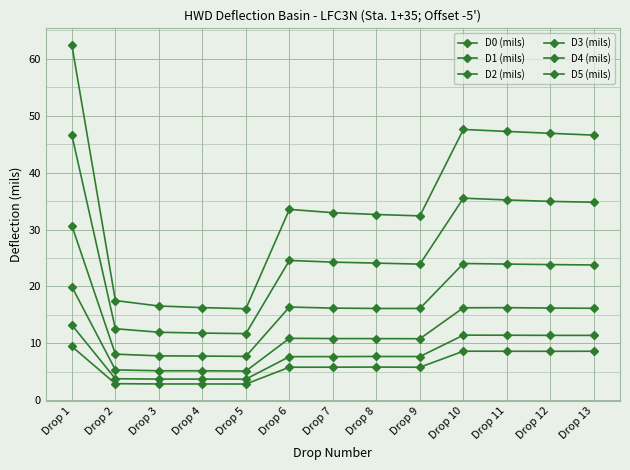

True or false: D4 (mils) and D2 (mils) intersect in this chart.

False